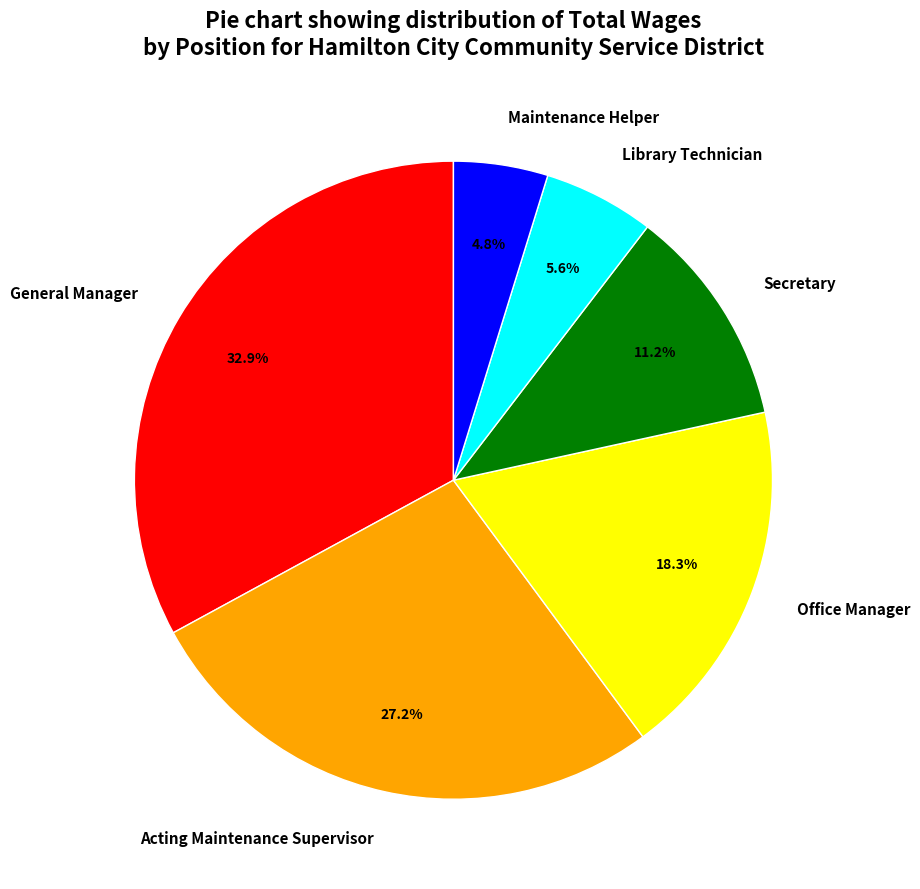

How much of the chart is everything except Secretary?

88.8%